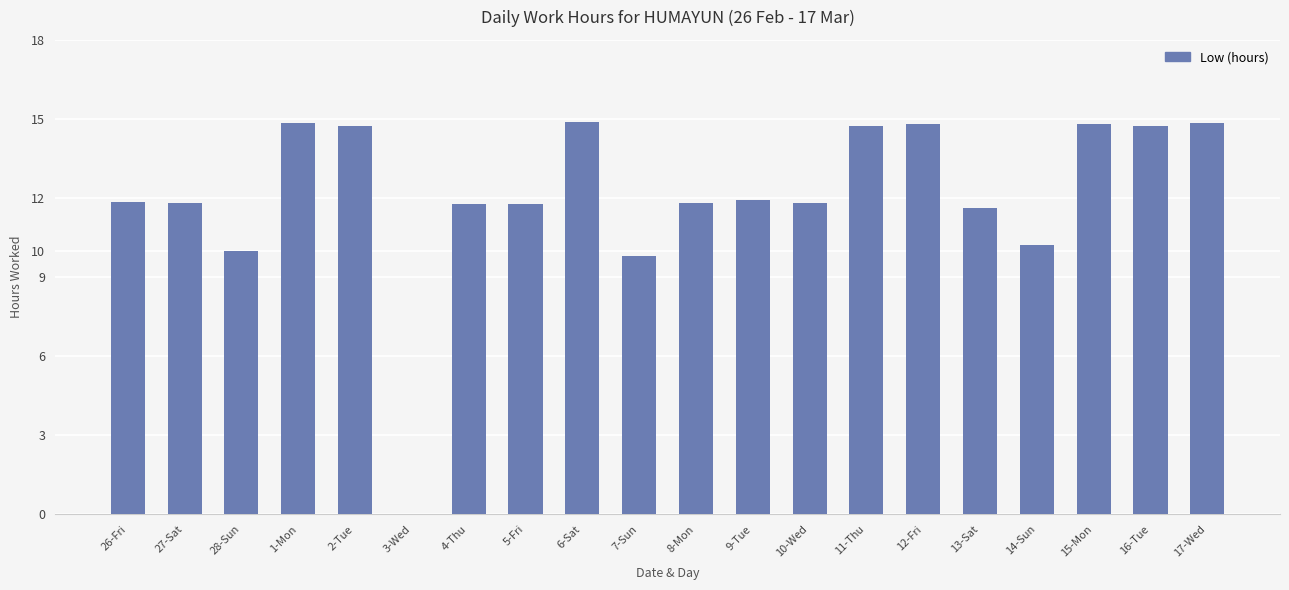

Does the chart contain stacked bars?

No